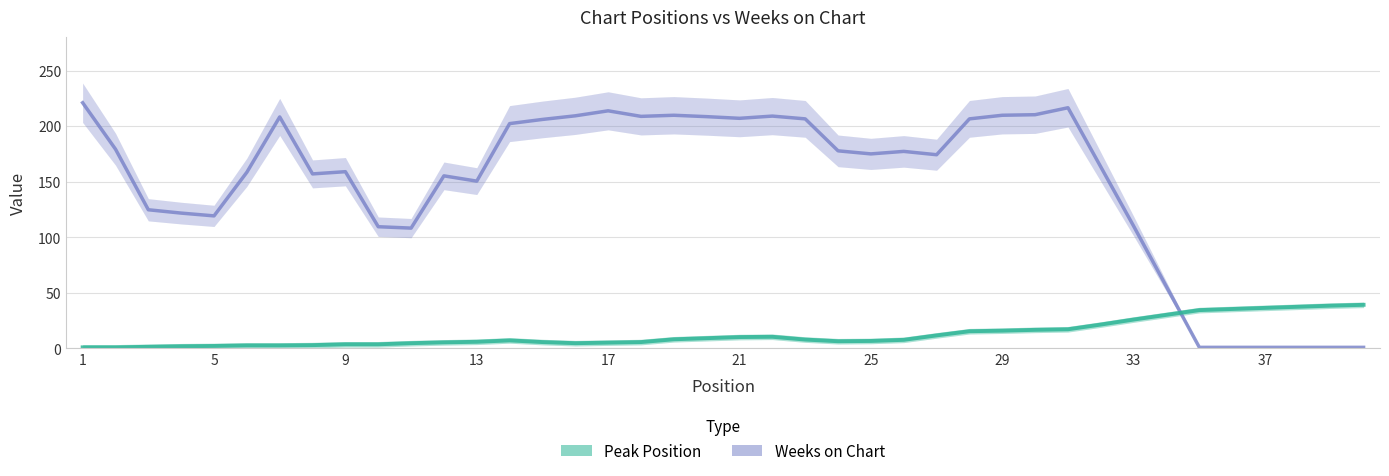

Which series ends up on top after the final intersection of Weeks on Chart and Peak Position?

Peak Position